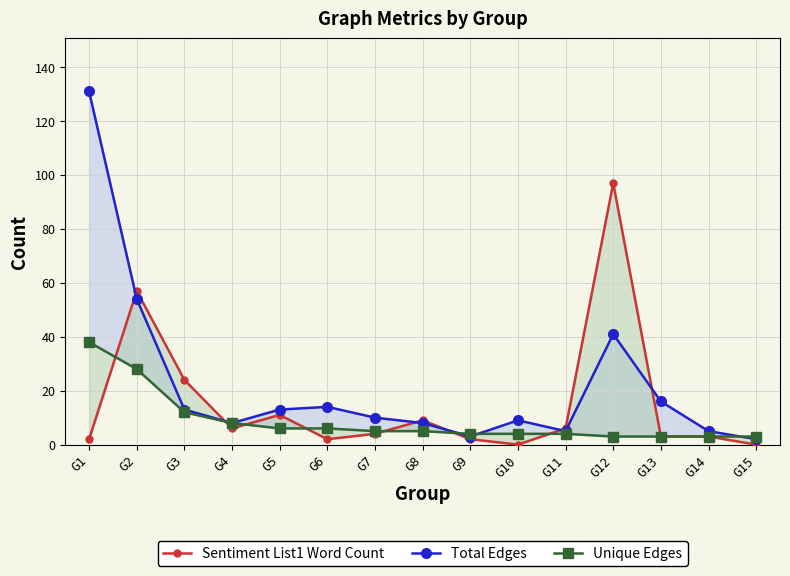

Count the number of data series in this chart.

3